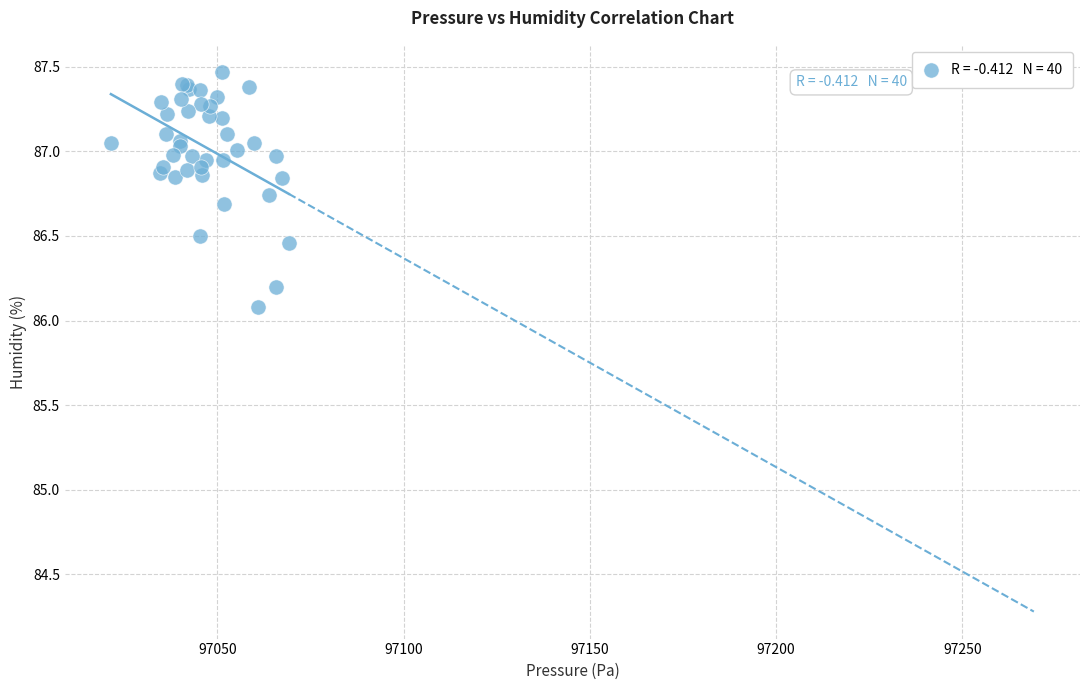

What Y value in the scatter plot is closest to 86?

86.1